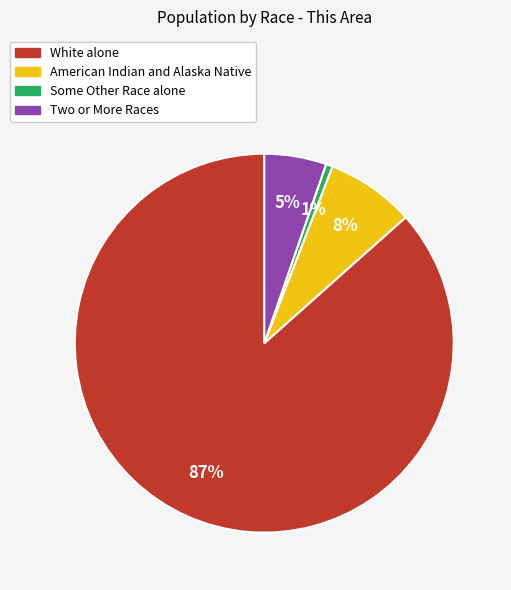

Is there any slice that represents more than half of the pie?

Yes